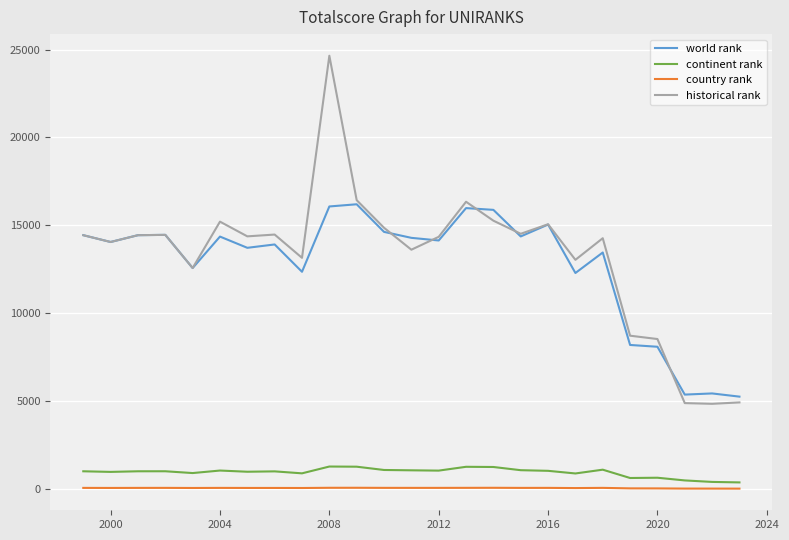

What is the sum of all historical rank values?

331548.8